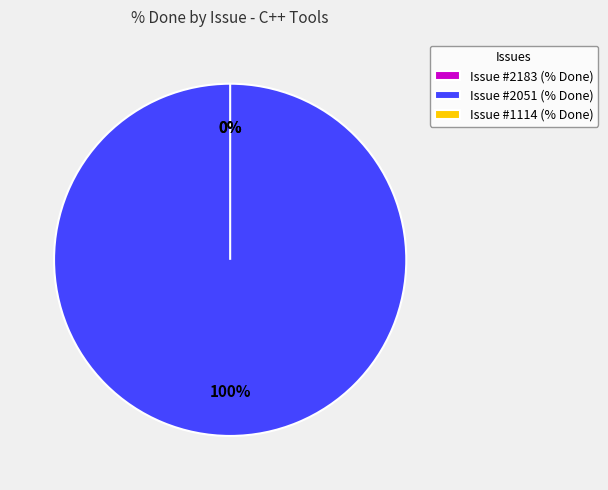

How much of the chart is everything except 2183?

100.0%